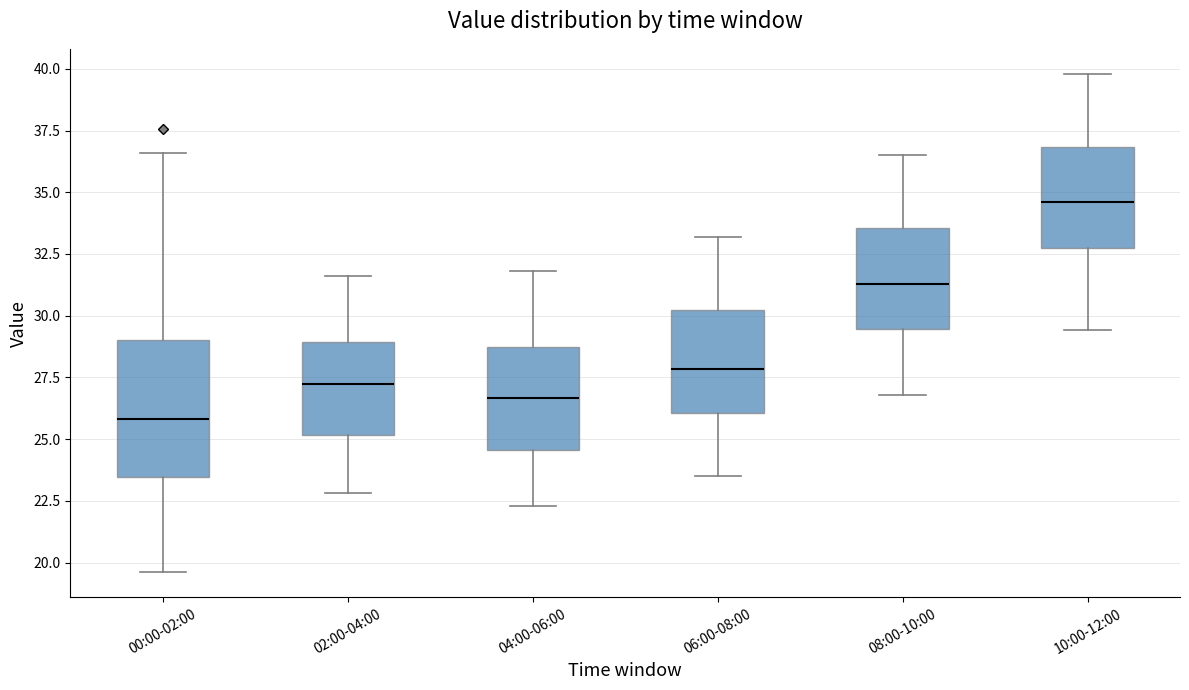

Reading left to right, read every box against the y-axis: the position of its median line, the range the box covers, and the ends of its whiskers. The values are not printed on the chart, so give them approximately, as read against the axis.

00:00-02:00: median 26.0, box 23.5 to 29.0, whiskers 19.5 to 36.5
02:00-04:00: median 27.5, box 25.0 to 29.0, whiskers 23.0 to 31.5
04:00-06:00: median 26.5, box 24.5 to 28.5, whiskers 22.5 to 32.0
06:00-08:00: median 28.0, box 26.0 to 30.5, whiskers 23.5 to 33.0
08:00-10:00: median 31.5, box 29.5 to 33.5, whiskers 27.0 to 36.5
10:00-12:00: median 34.5, box 33.0 to 37.0, whiskers 29.5 to 40.0